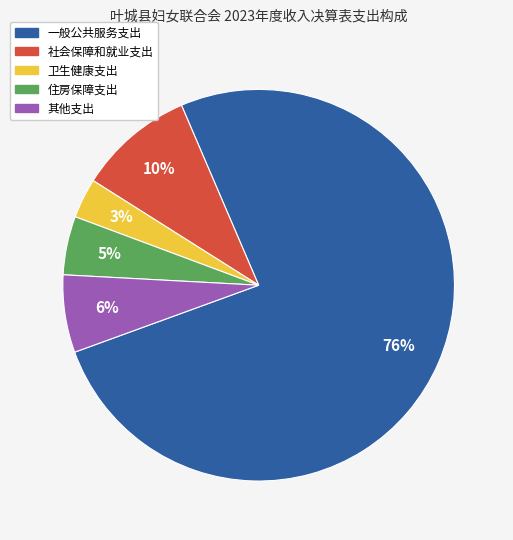

What is the smallest slice in the pie chart?

卫生健康支出